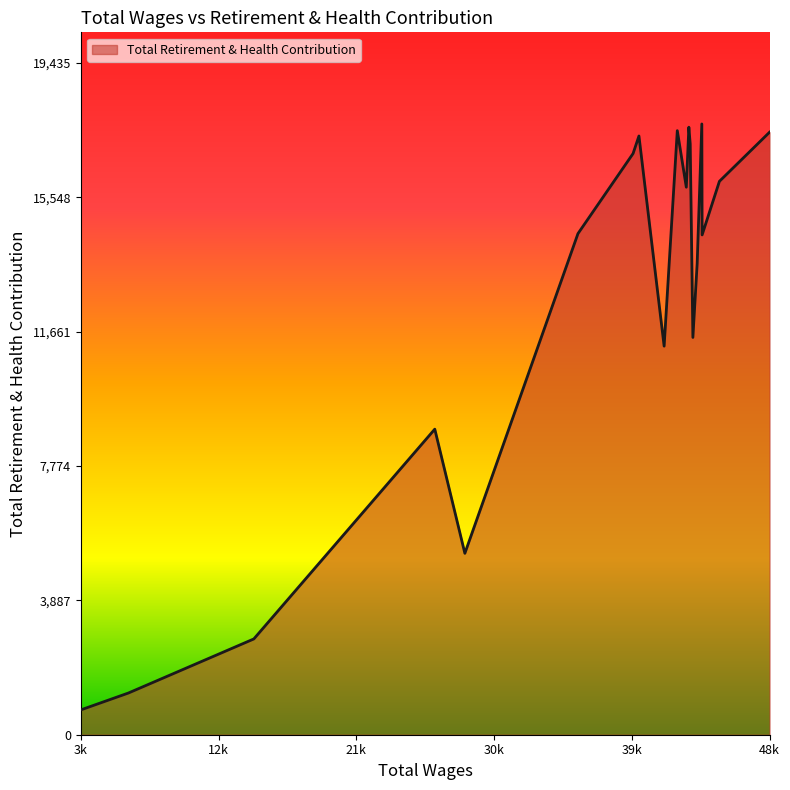

What is the difference between the maximum and minimum values?

16951